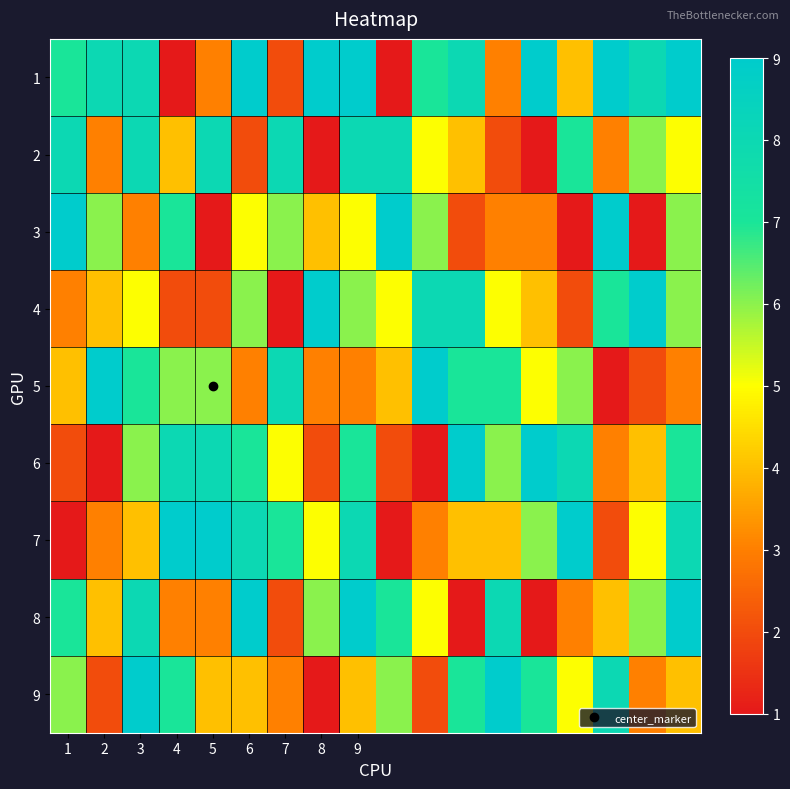

What is the greatest value displayed?

9